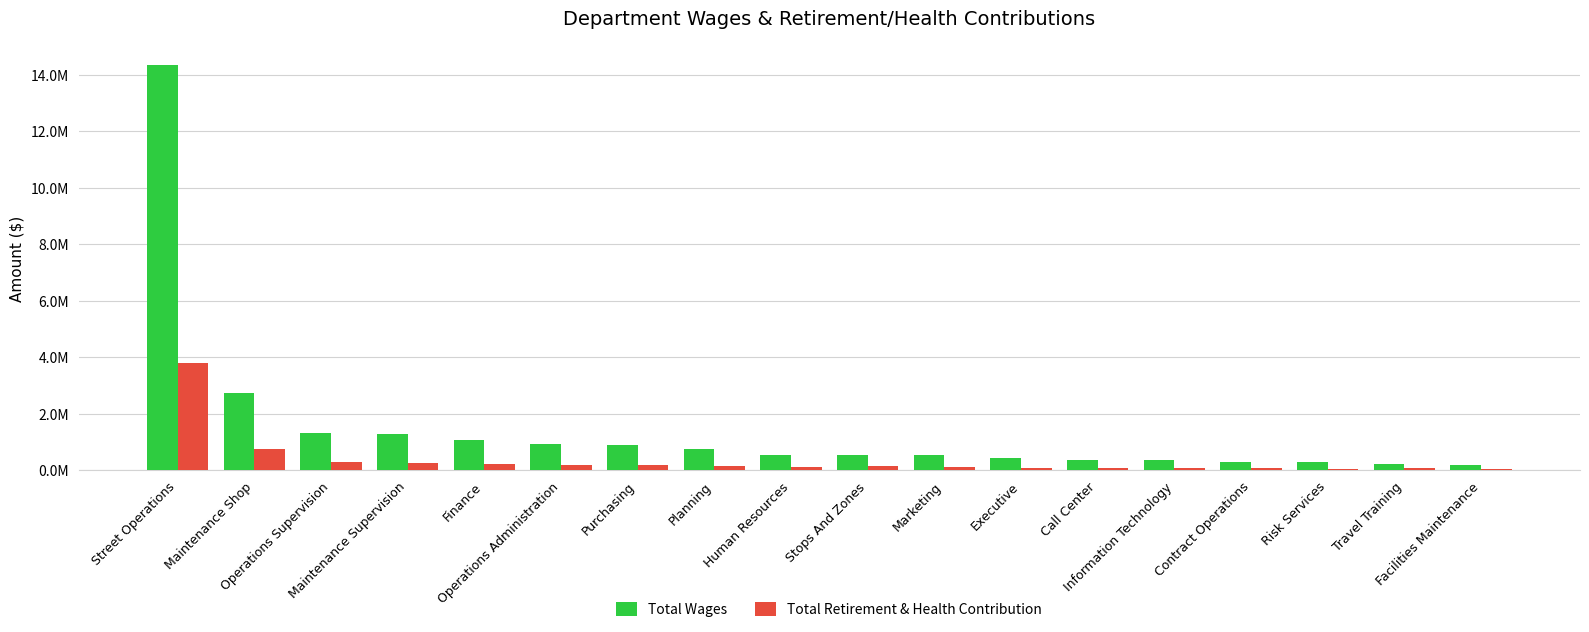

Are the bars grouped side by side (vs. stacked)?

Yes